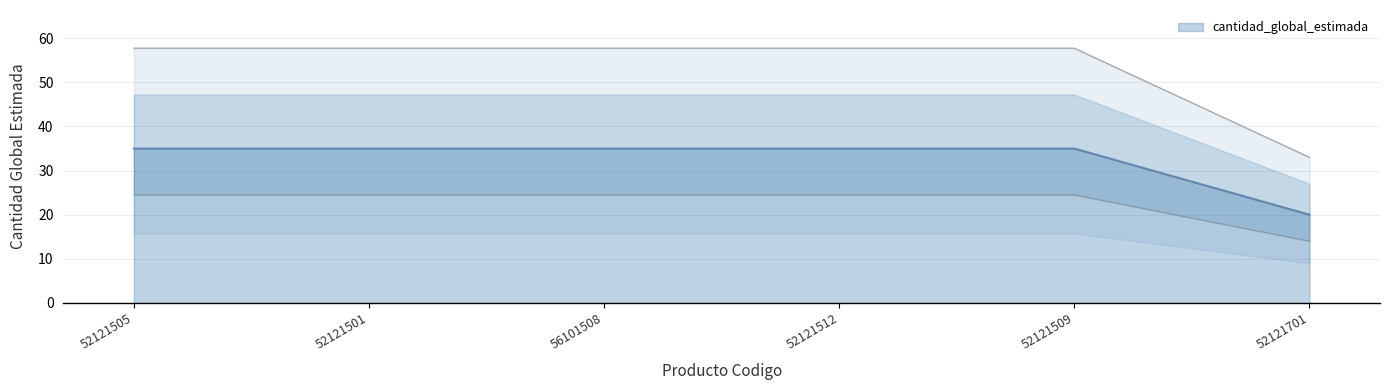

What is the label of the 4th point from the right?

56101508